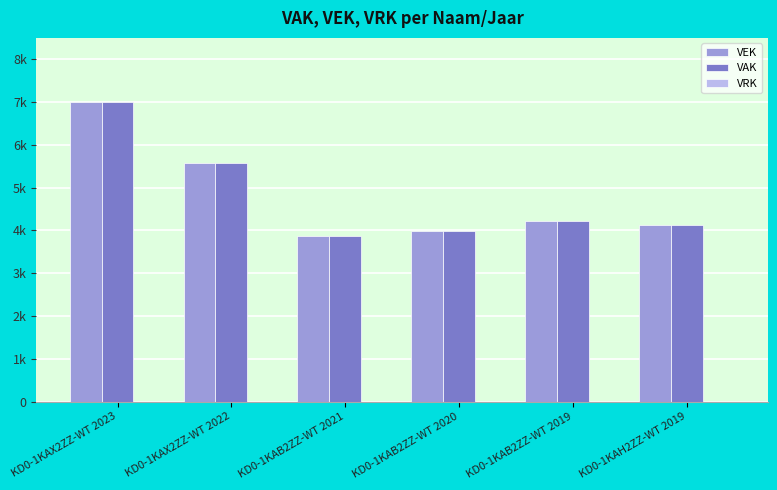

What is the label of the 5th bar from the left?

KD0-1KAB2ZZ-WT 2019